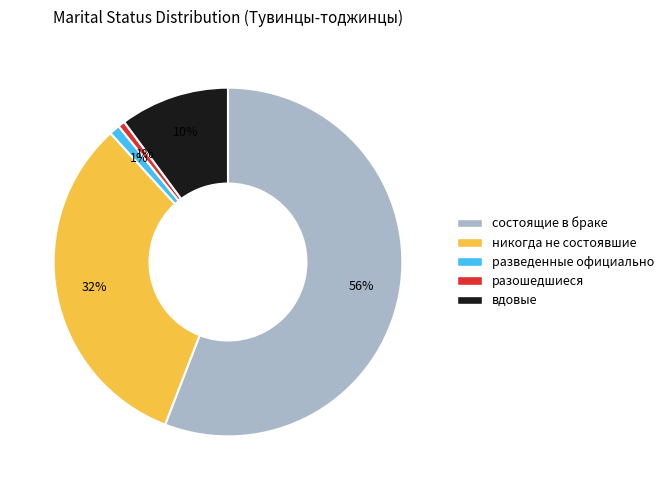

To the nearest percent, what percentage of the pie is вдовые?

10%